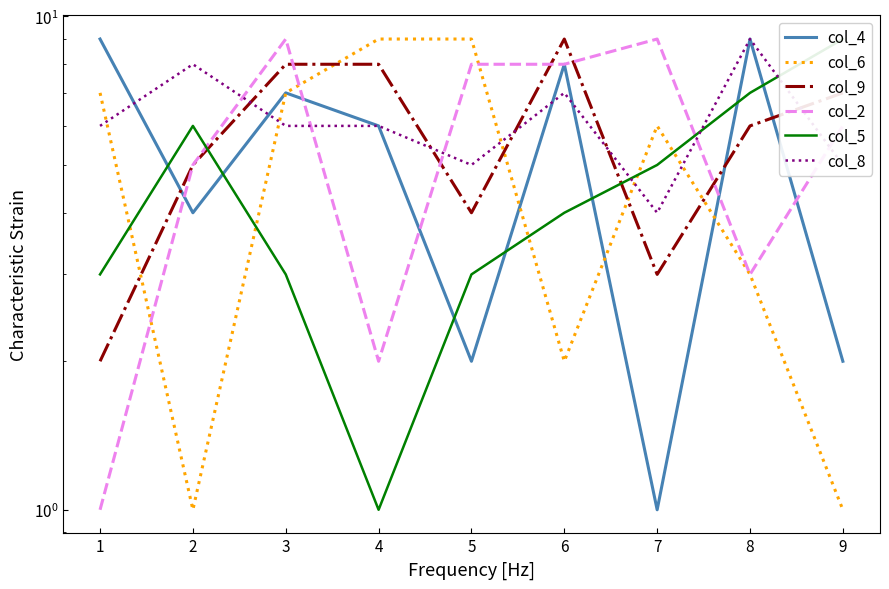

Reading left to right, list all the values displayed in this chart.

col_4: 9	4	7	6	2	8	1	9	2
col_6: 7	1	7	9	9	2	6	3	1
col_9: 2	5	8	8	4	9	3	6	7
col_2: 1	5	9	2	8	8	9	3	6
col_5: 3	6	3	1	3	4	5	7	9
col_8: 6	8	6	6	5	7	4	9	5